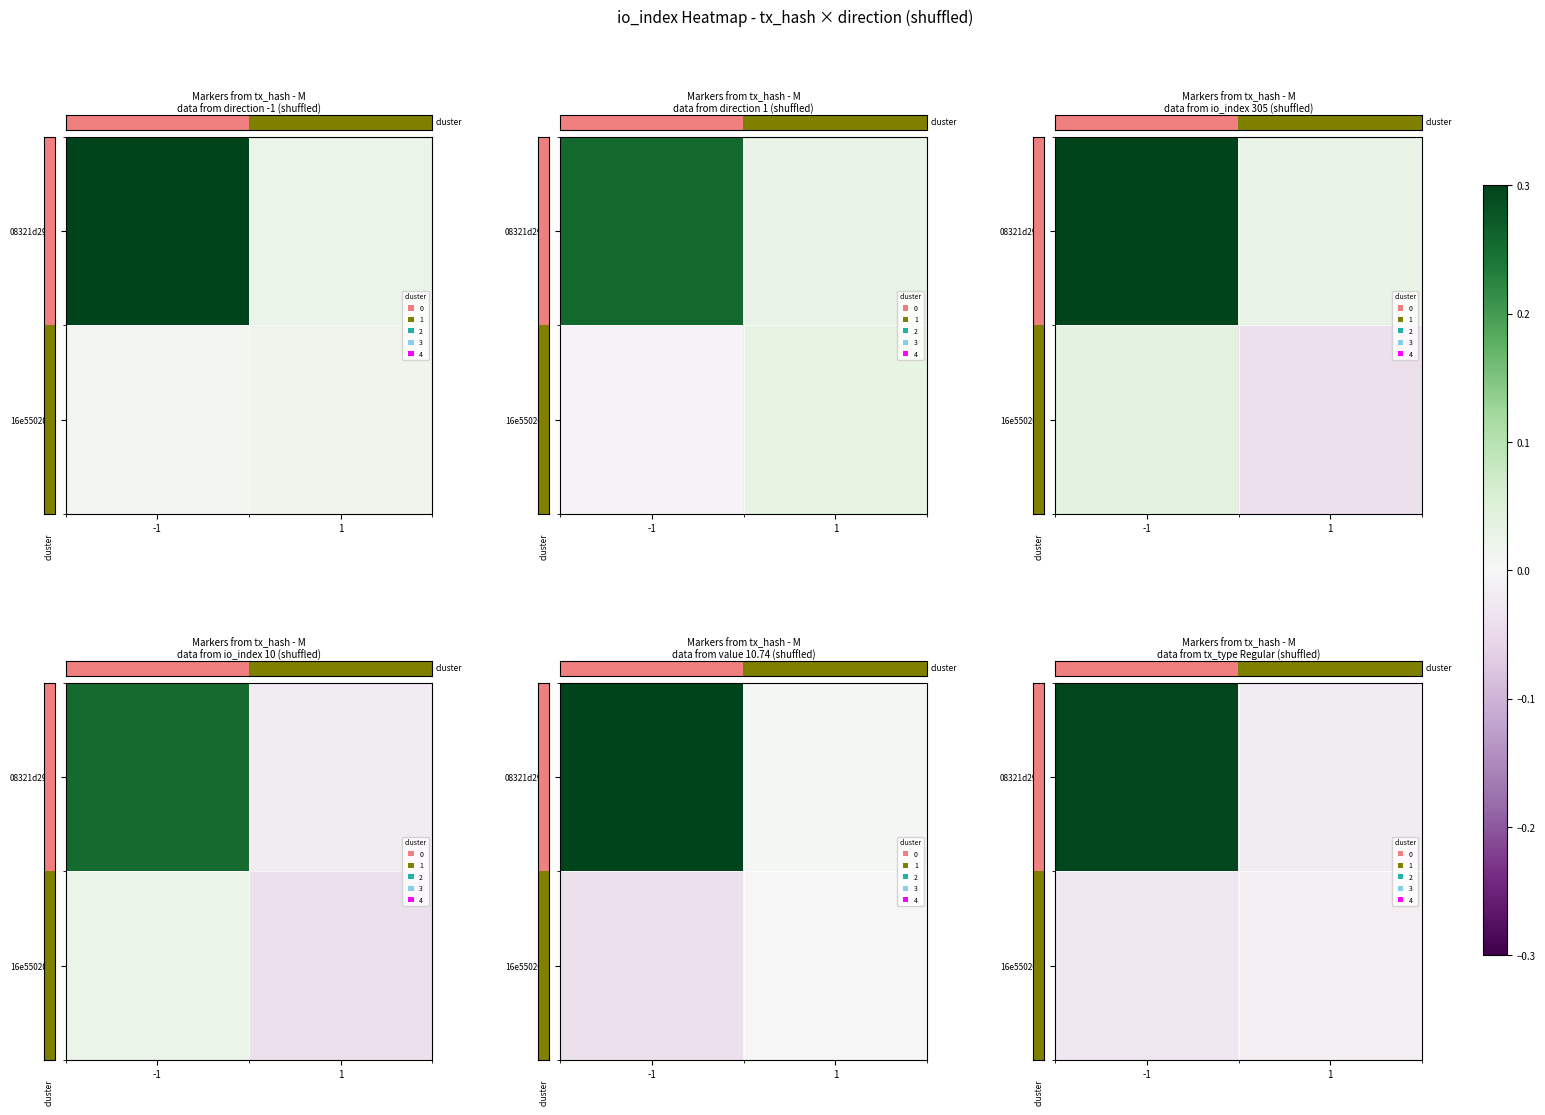

List the series in order of their overall mean, highest first.

row_0, row_1